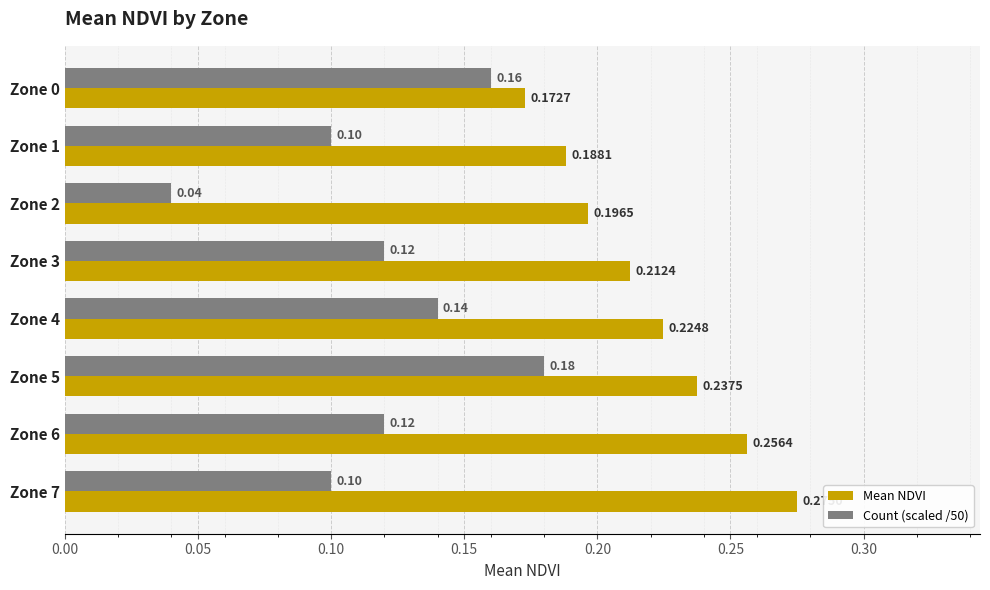

How many data points does each series have?

8